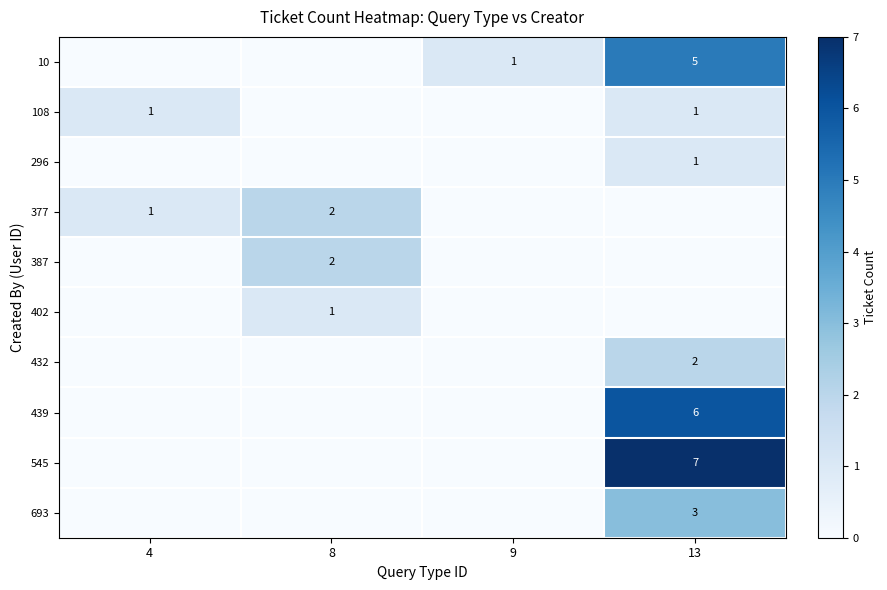

True or false: 108 has a value of 2 at 13.

False